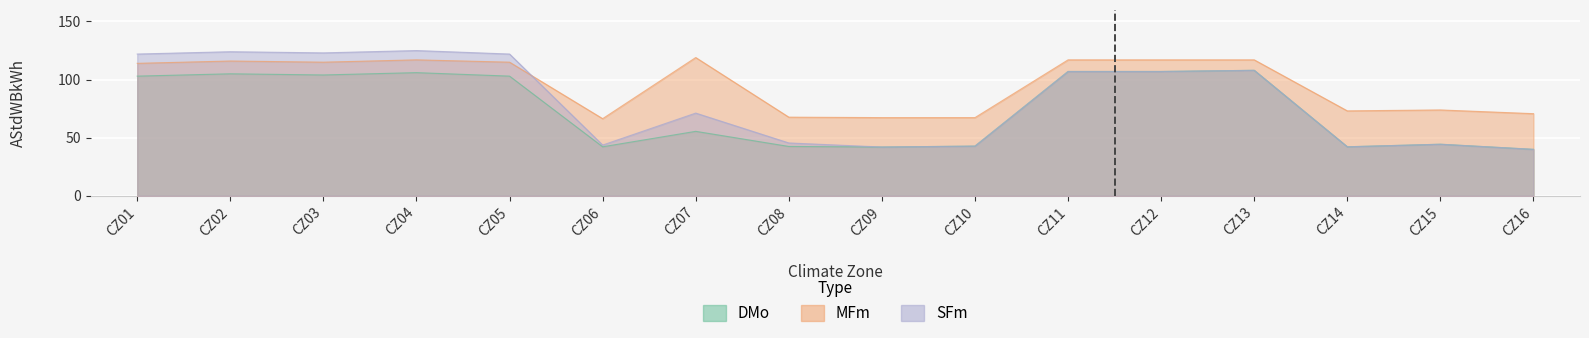

At which label does DMo reach its peak?

CZ13